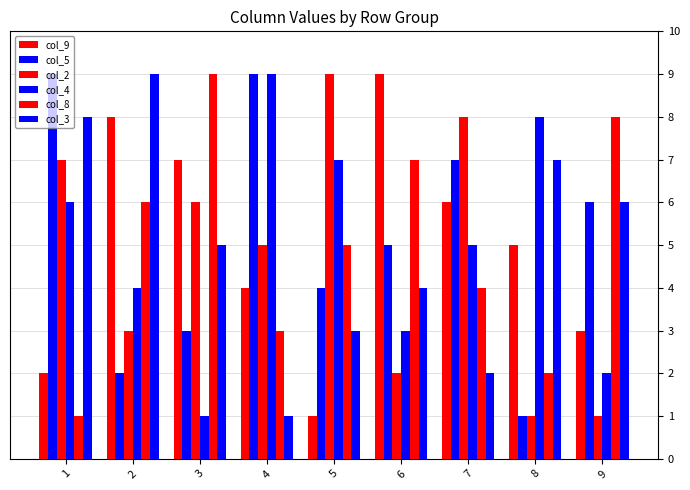

At which category does the chart reach its peak across all series?

6